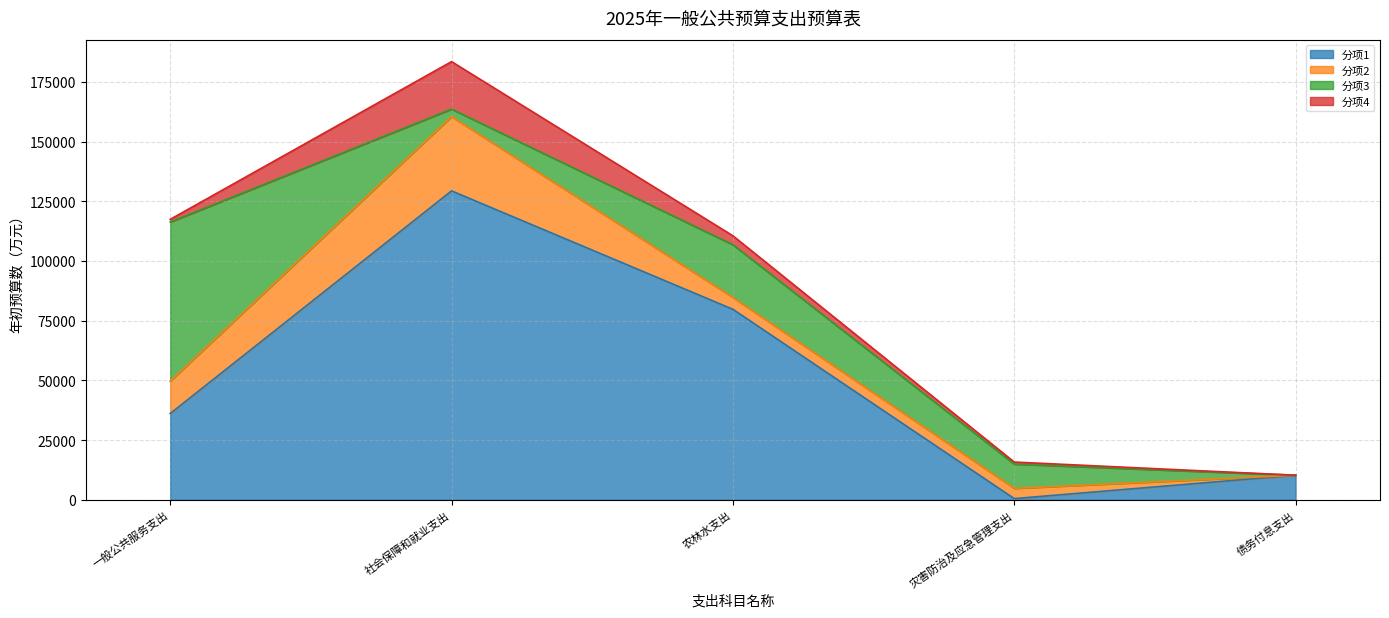

Is it true that 分项1 equals 47082 at 一般公共服务支出?

False